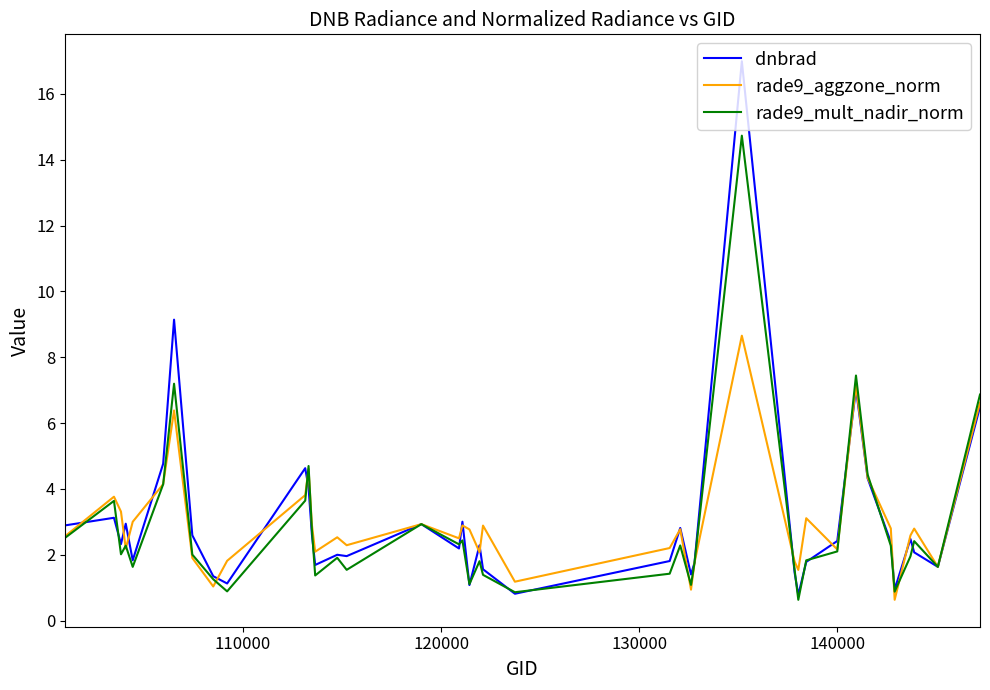

How many distinct data groups are displayed?

3